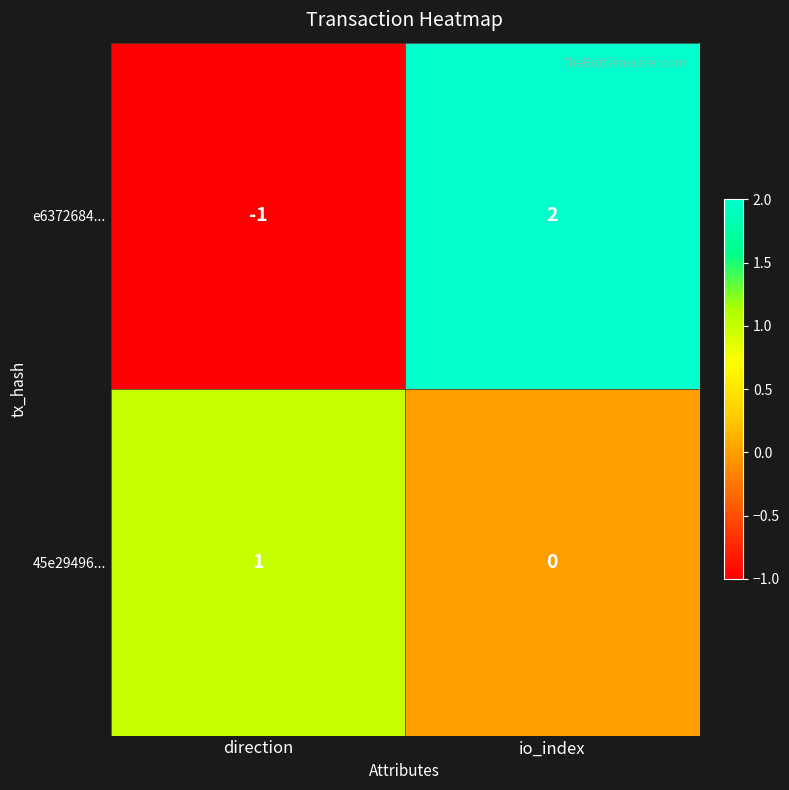

What is the difference between the e6372684... values at direction and io_index?

3